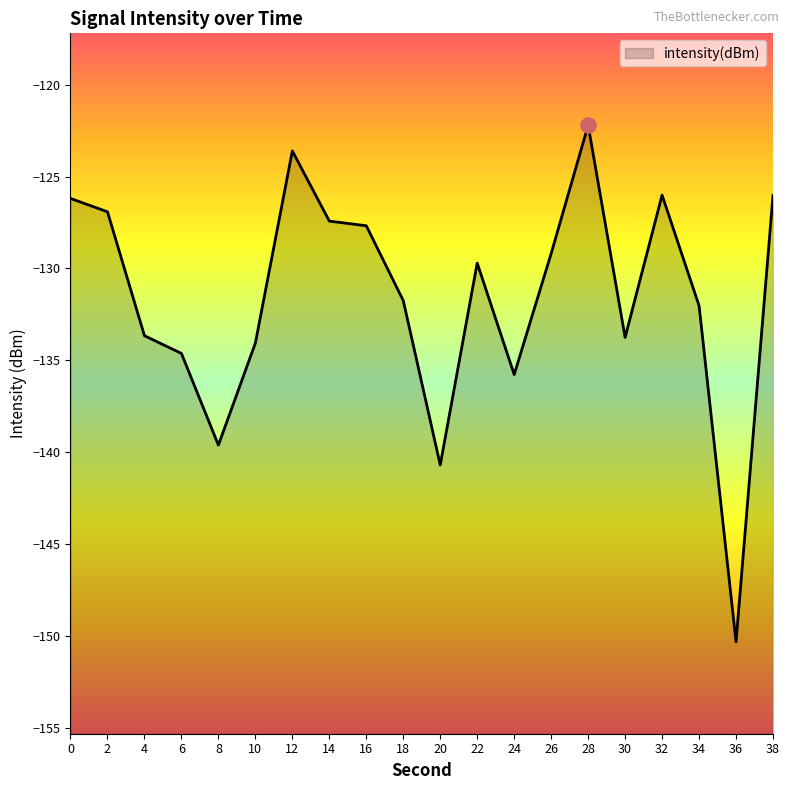

Between 2 and 32, which is larger?

32